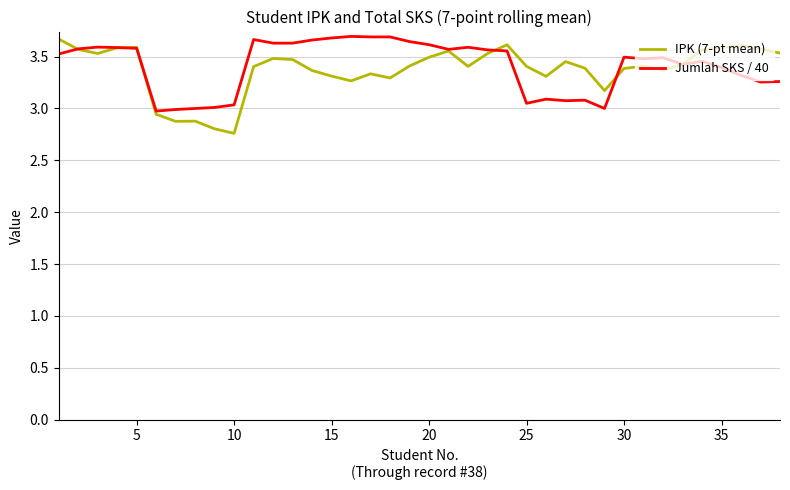

Which series ends up on top after the final intersection of IPK (7-pt mean) and Jumlah SKS / 40?

IPK (7-pt mean)